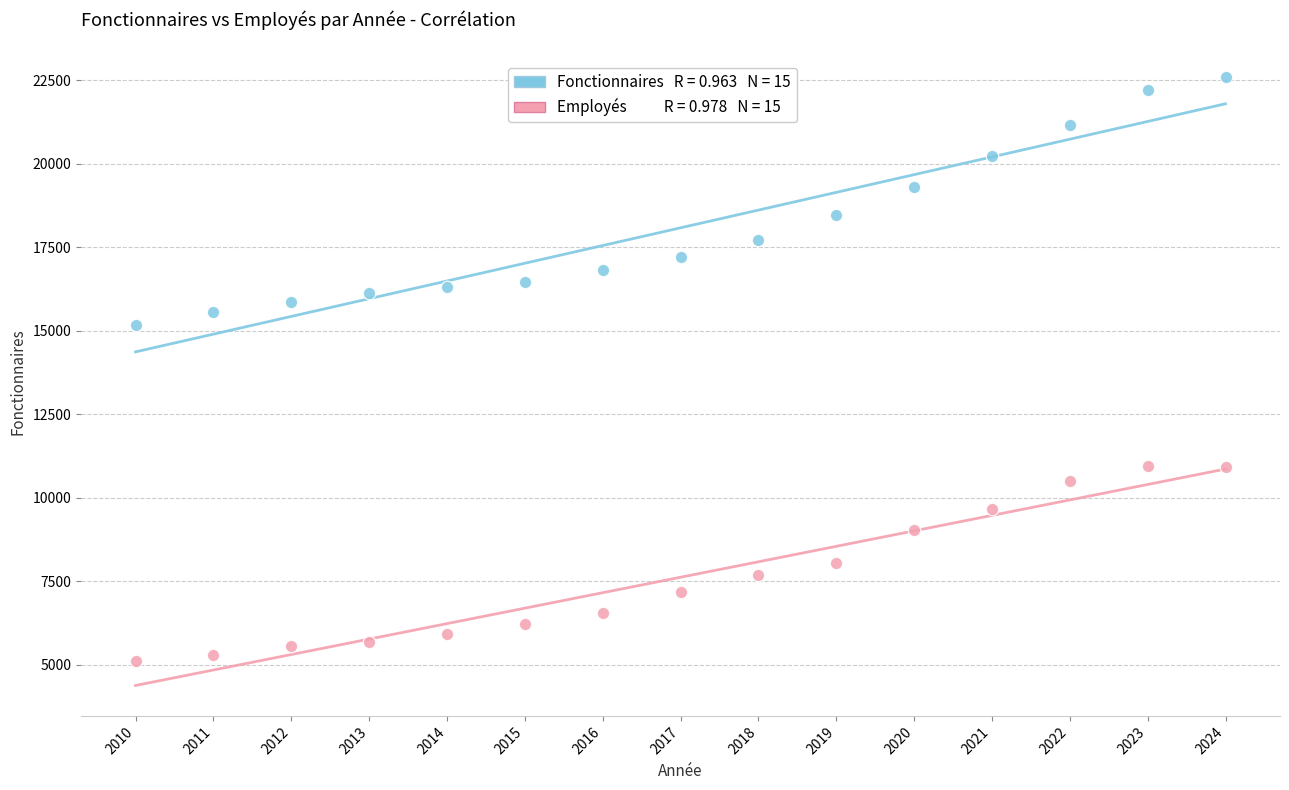

Across all series, what Y value is closest to 13849?

15172